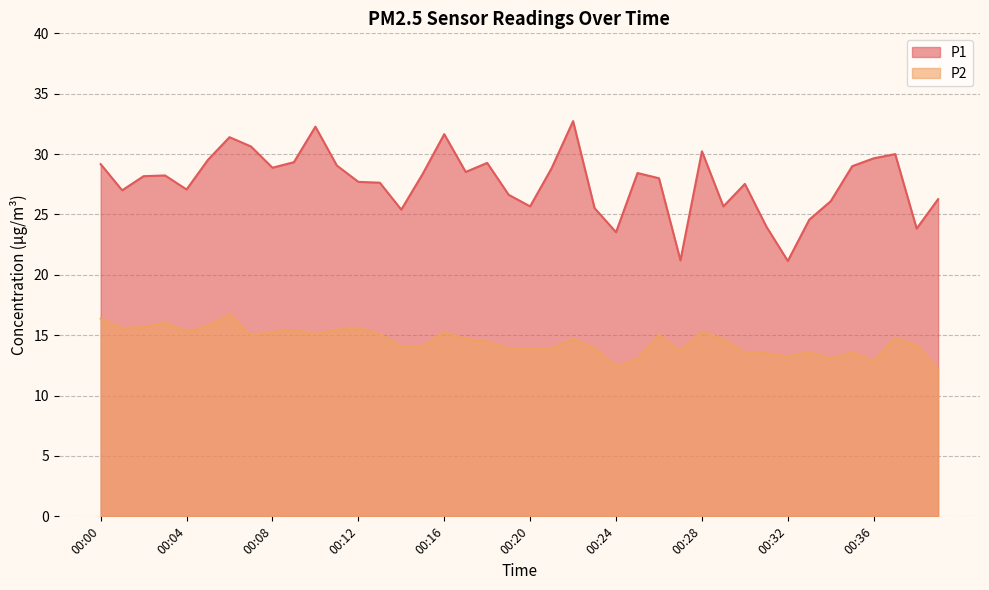

Where is the first local minimum for P1?

00:01